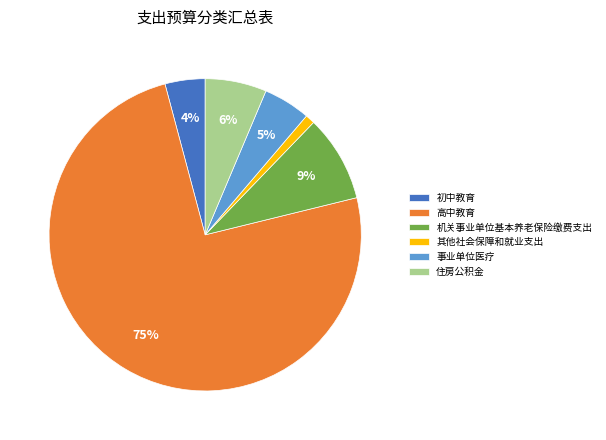

Count the number of slices in the pie.

6